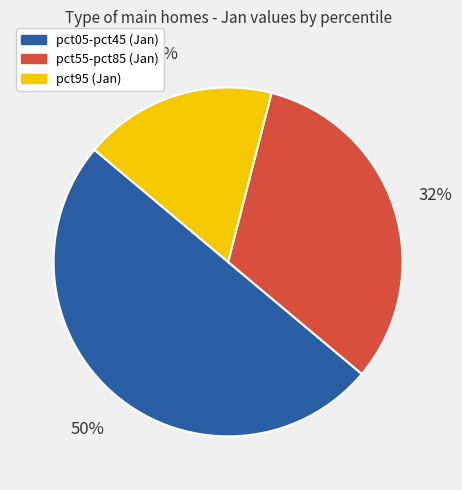

To the nearest percent, what is the average slice percentage?

33%